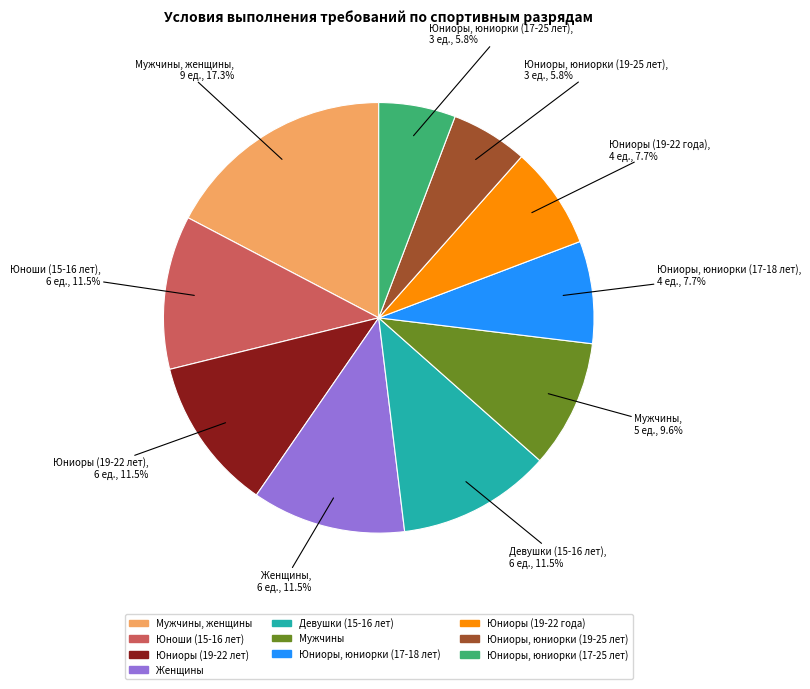

Is there a majority slice in this chart?

No